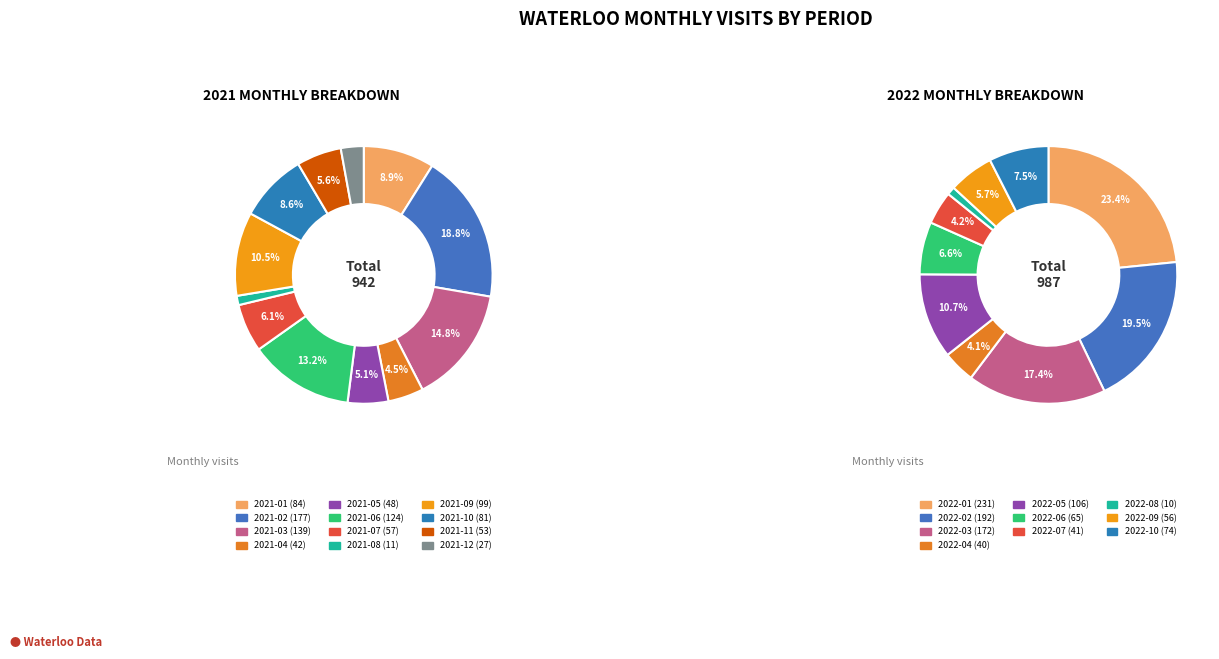

The 2021-02 slice represents 19% of the pie. True or false?

True